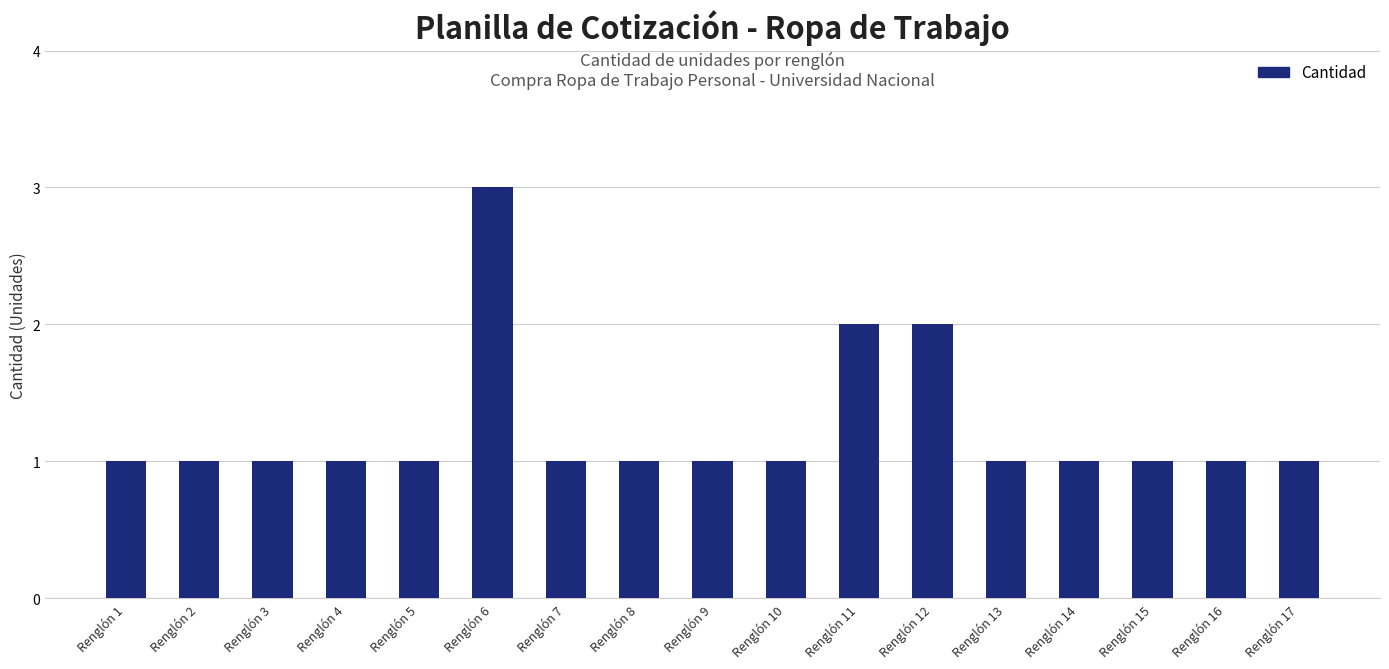

What is the difference between the values at Renglón 17 and Renglón 6?

2